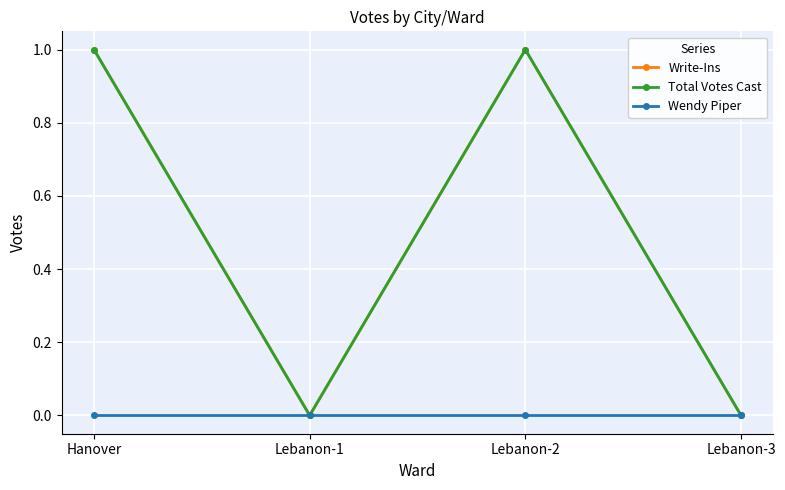

True or false: Write-Ins and Total Votes Cast cross at least once.

False